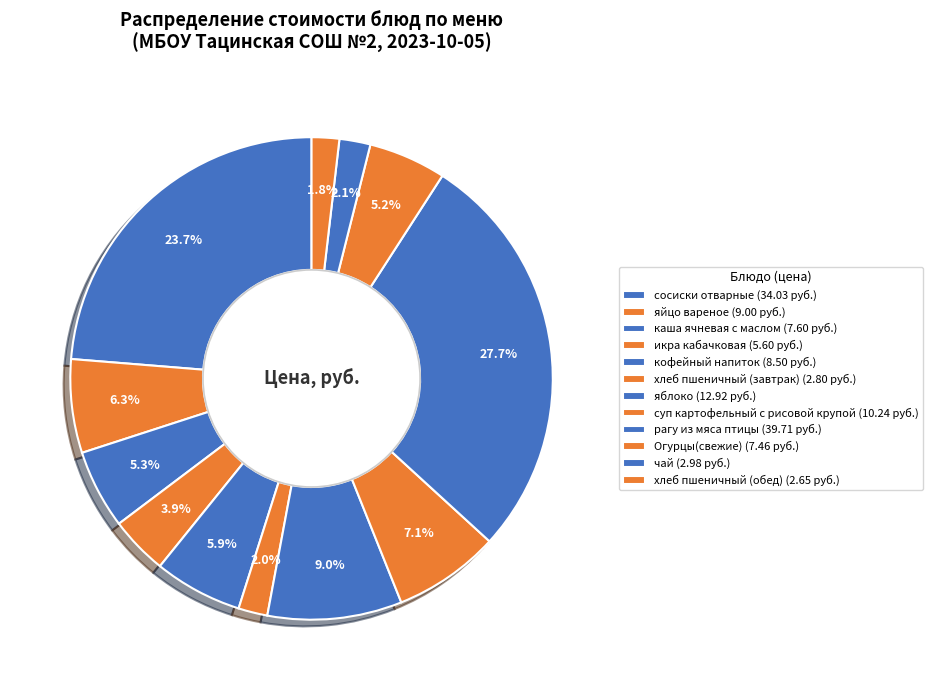

Does кофейный напиток account for over 50% of the chart?

No